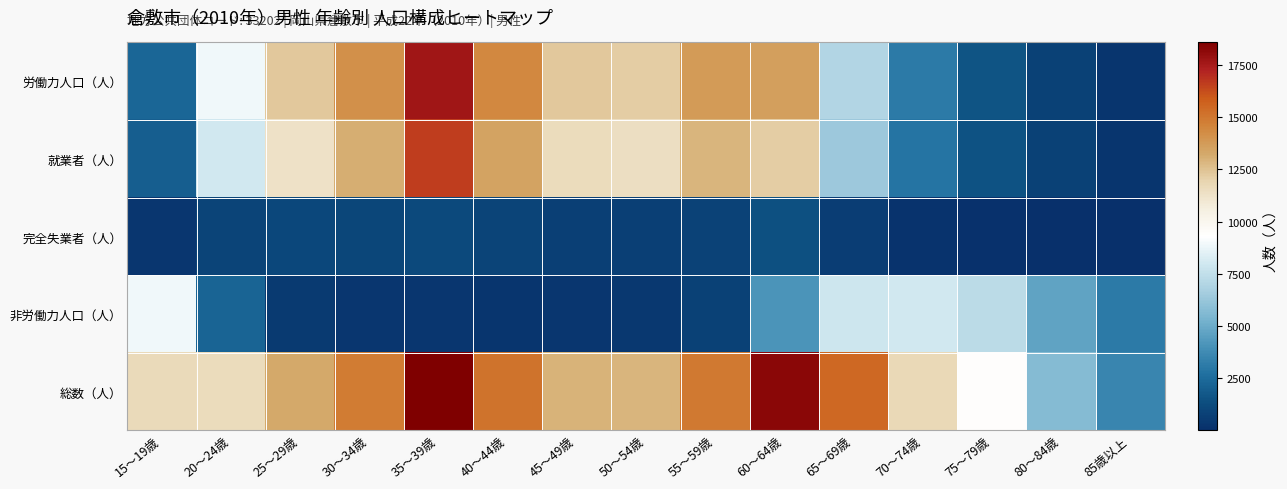

Count the number of categories in the chart.

15